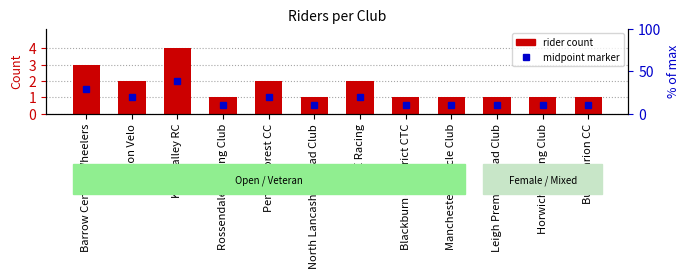

Are the bars horizontal?

No